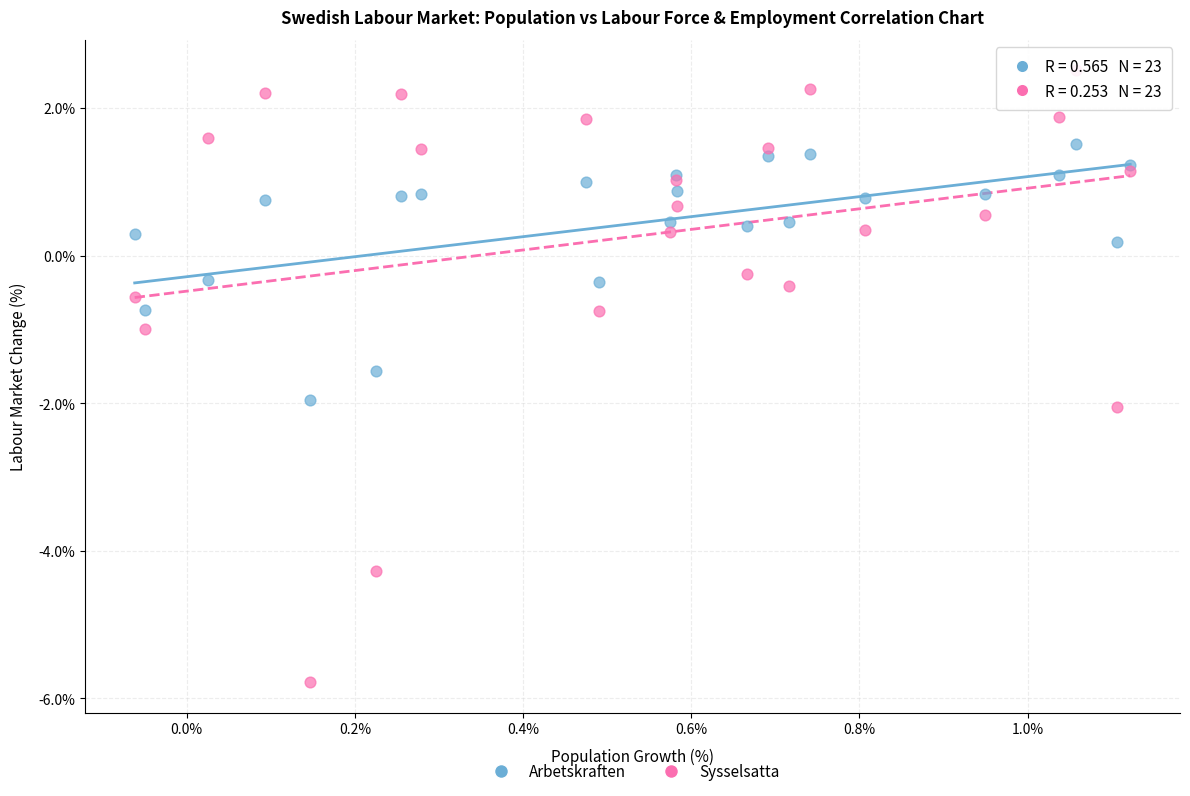

Which series reaches the minimum Y coordinate?

Sysselsatta